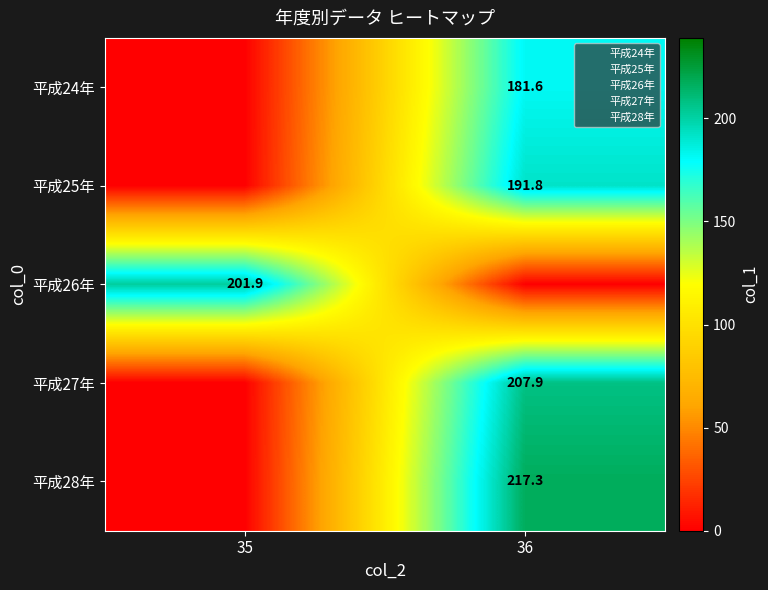

What is the total value across all series at 36?

798.6